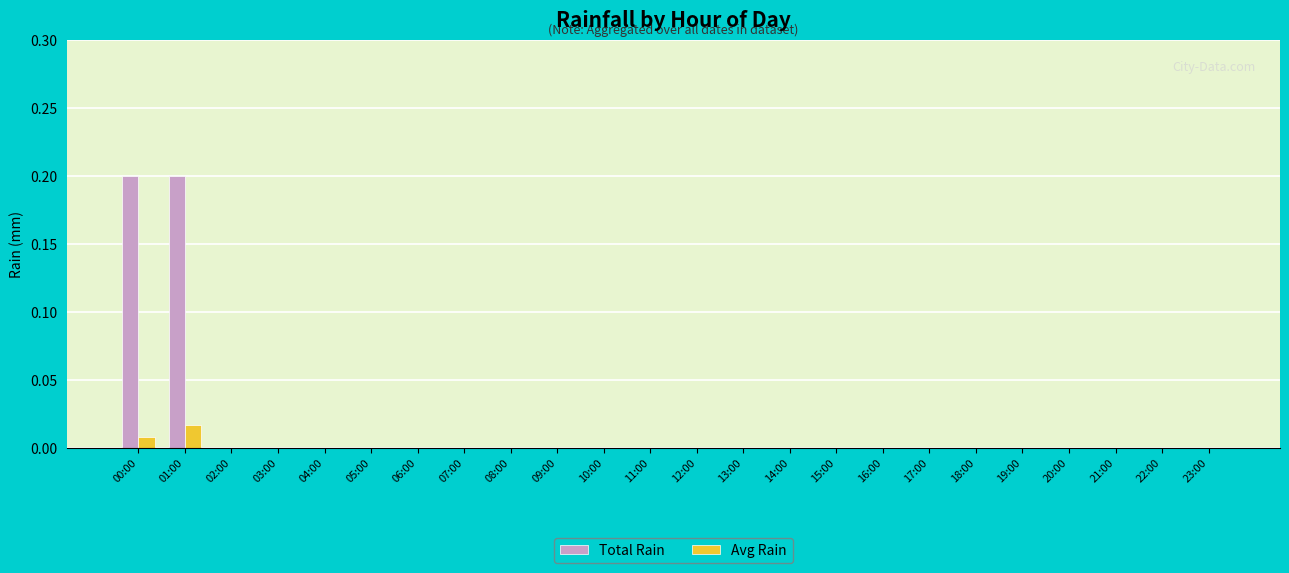

Count the number of categories in the chart.

24